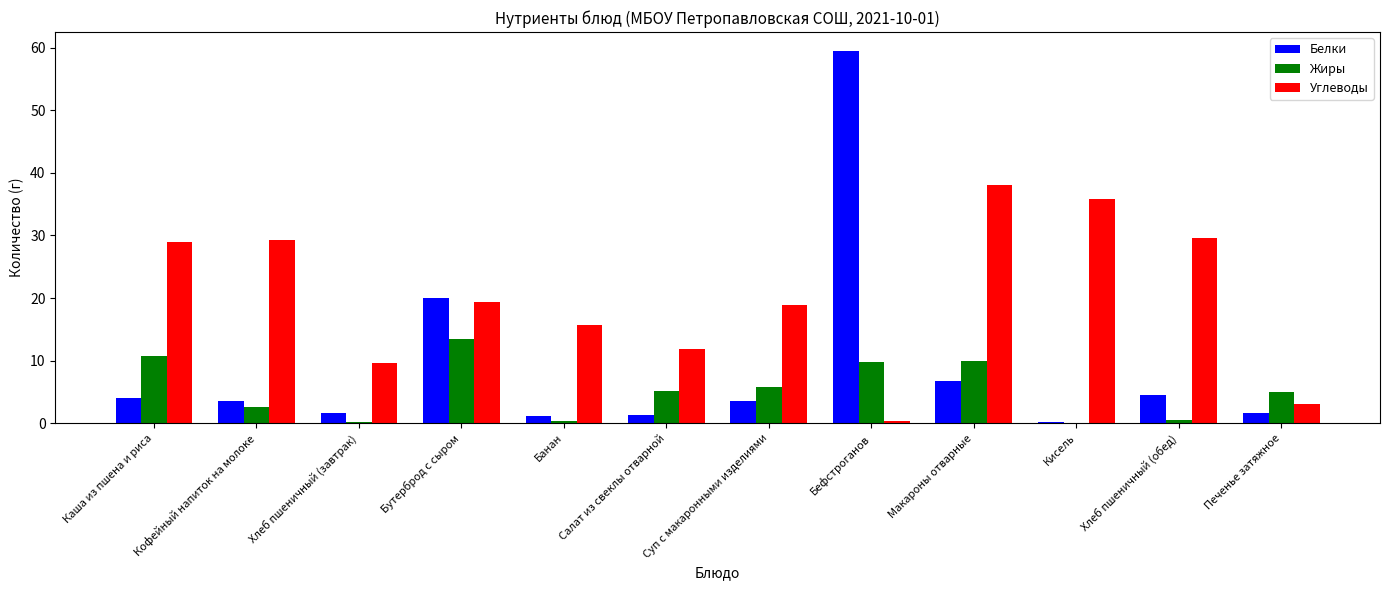

Which series has the largest total across all categories?

Углеводы